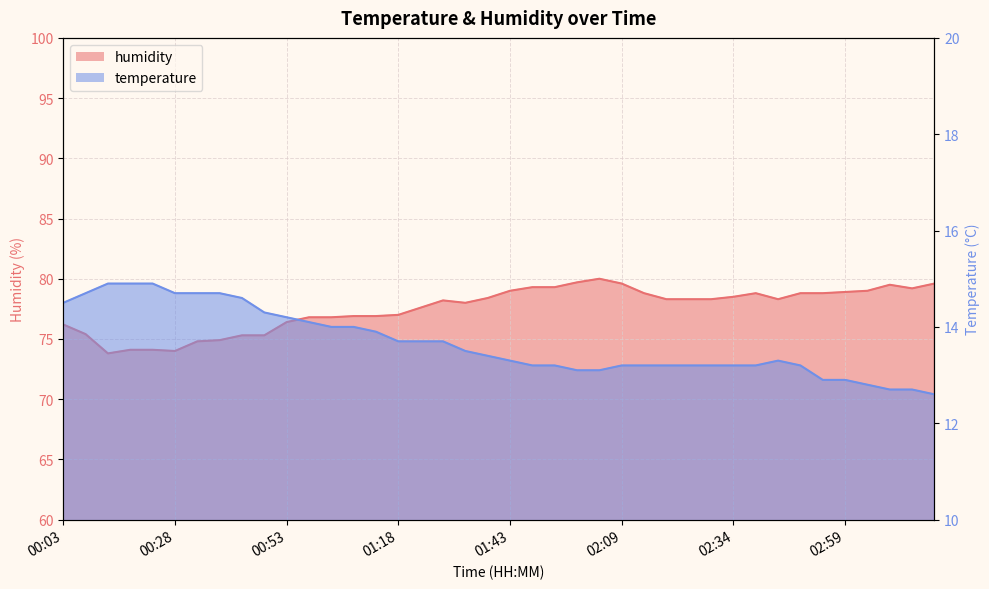

What is the minimum value for humidity?

73.8